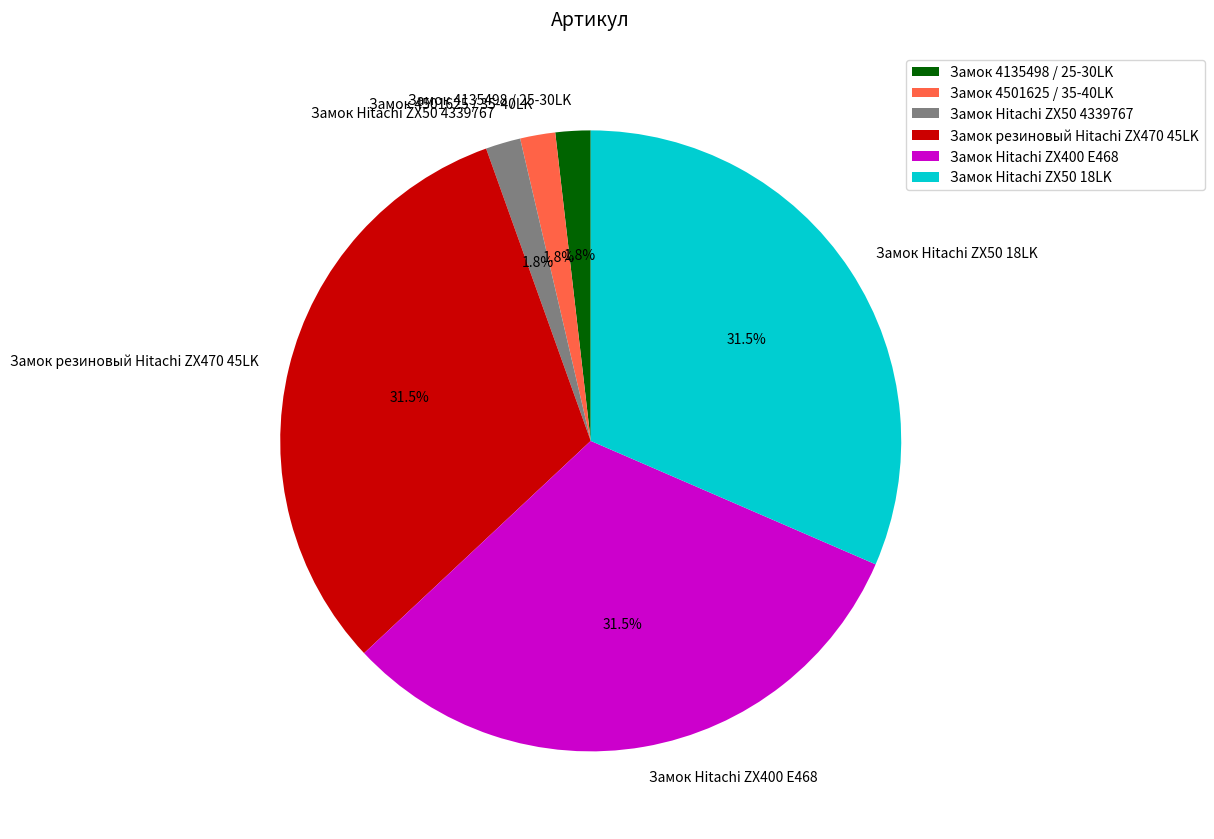

To the nearest percent, what is the difference between the Замок Hitachi ZX50 4339767 and Замок Hitachi ZX400 E468 slice percentages?

30%